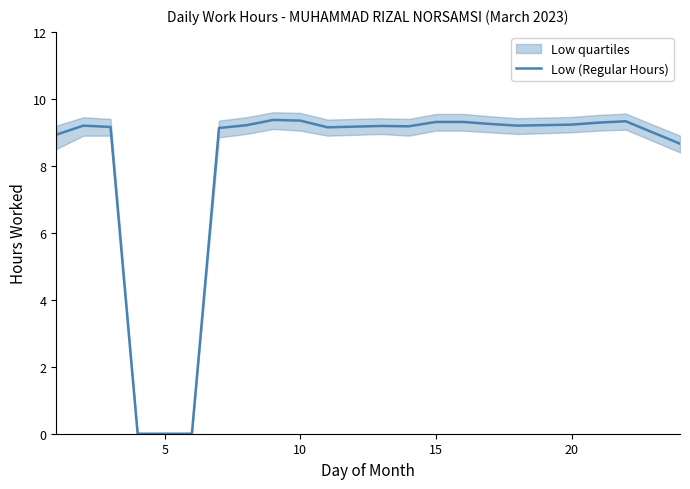

What is the value of the 11th point from the left?

9.2